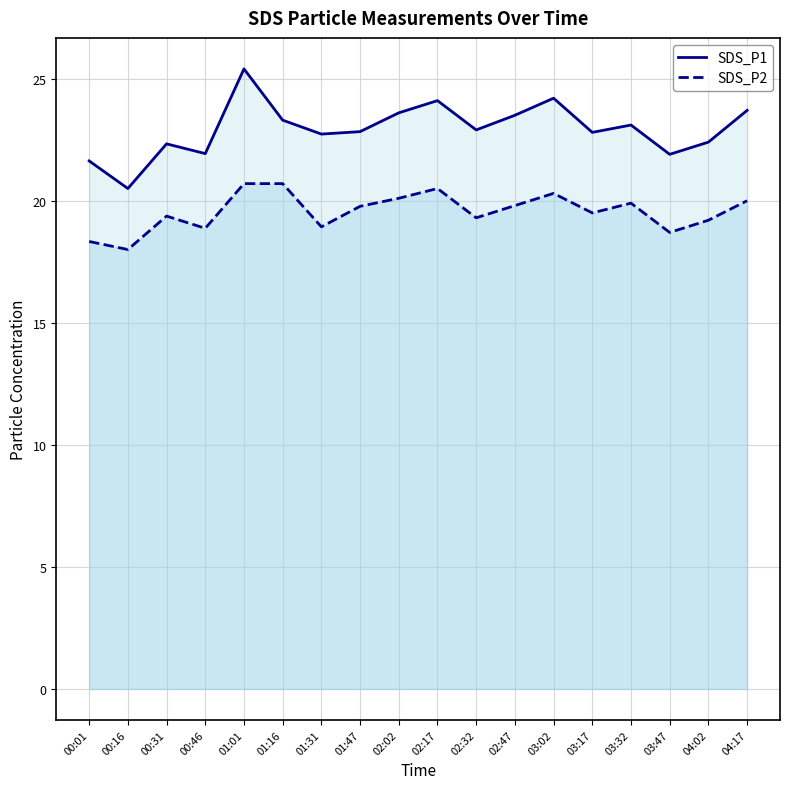

Where is the first local maximum for SDS_P2?

00:31